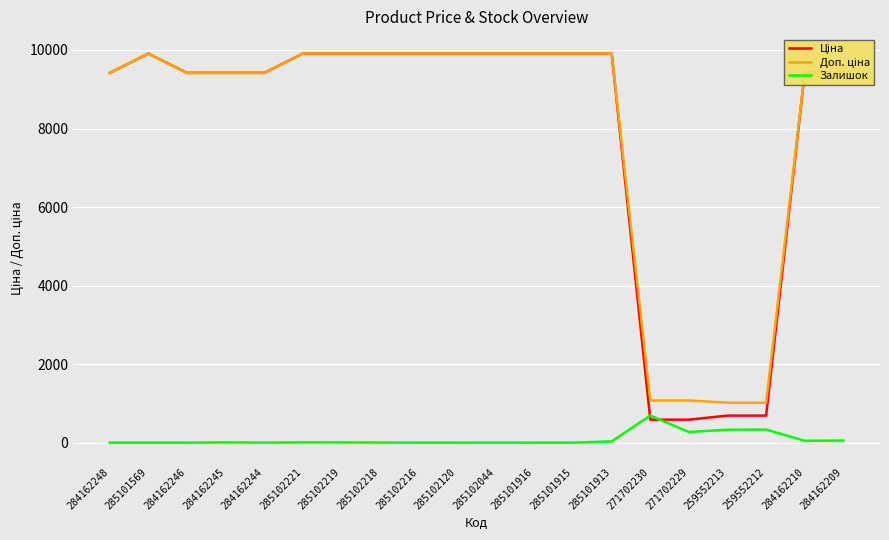

What is the difference between the highest and lowest values at 271702229?

802.5